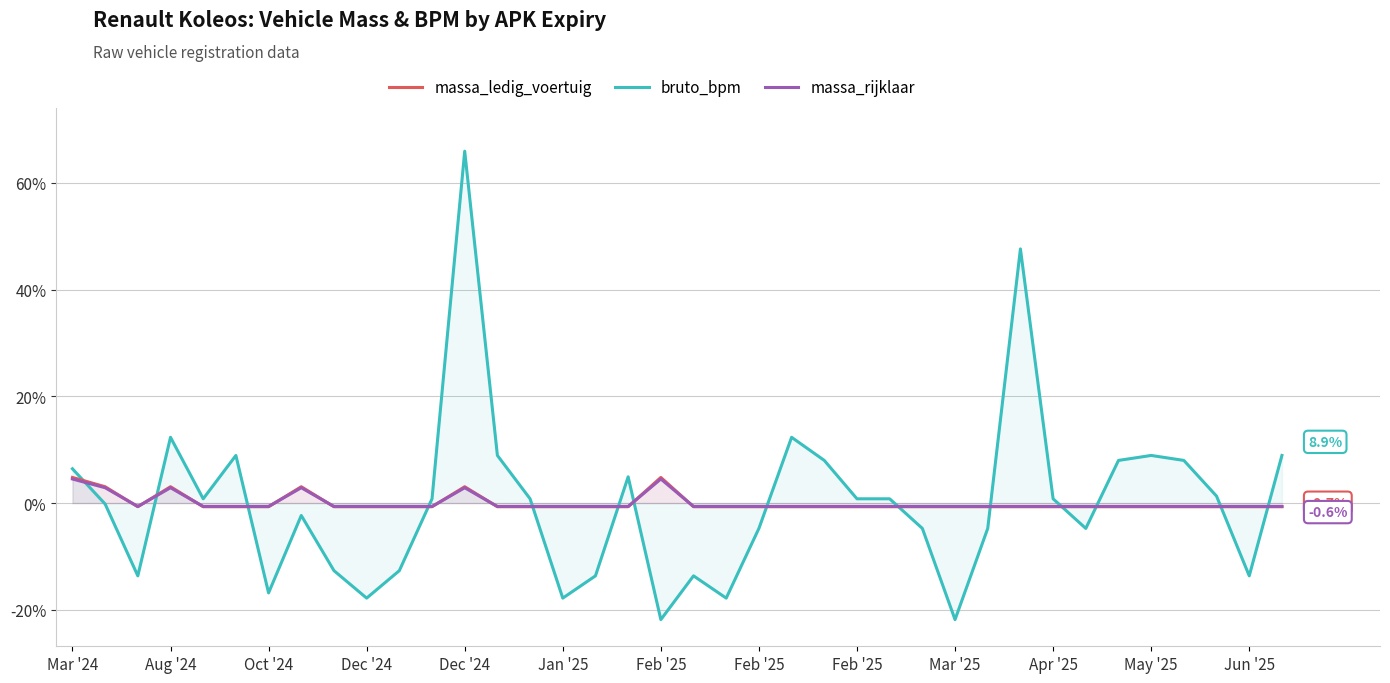

What is the difference between the highest and lowest values at 29?

48.3